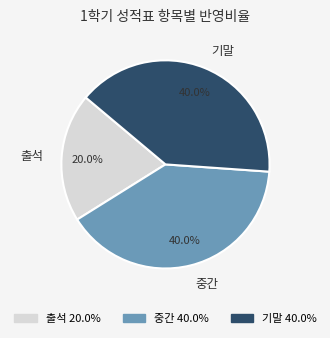

True or false: 기말 accounts for 33% of the total.

False